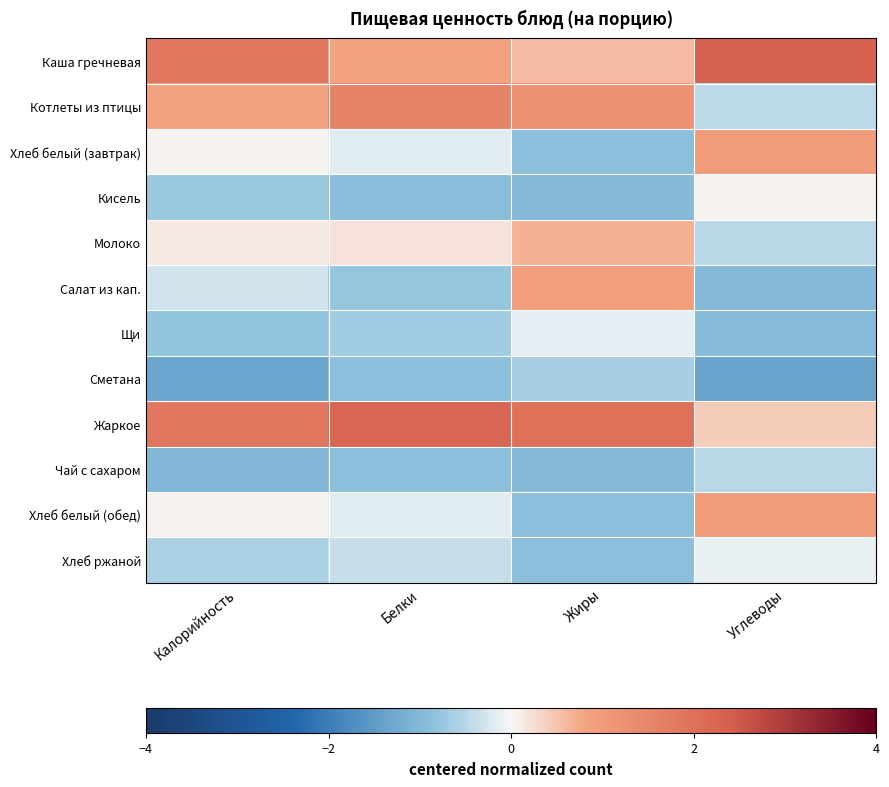

Reading left to right, extract all data points from this chart.

Каша гречневая: Калорийность=1.9	Белки=0.8	Жиры=0.6	Углеводы=2.4
Котлеты из птицы: Калорийность=0.8	Белки=1.6	Жиры=1.2	Углеводы=-0.4
Хлеб белый (завтрак): Калорийность=0.1	Белки=-0.2	Жиры=-0.9	Углеводы=1.0
Кисель: Калорийность=-0.7	Белки=-0.9	Жиры=-1.0	Углеводы=0.1
Молоко: Калорийность=0.1	Белки=0.2	Жиры=0.7	Углеводы=-0.5
Салат из кап.: Калорийность=-0.3	Белки=-0.8	Жиры=0.9	Углеводы=-1.0
Щи: Калорийность=-0.8	Белки=-0.7	Жиры=-0.1	Углеводы=-0.9
Сметана: Калорийность=-1.3	Белки=-0.9	Жиры=-0.6	Углеводы=-1.4
Жаркое: Калорийность=1.9	Белки=2.2	Жиры=2.0	Углеводы=0.4
Чай с сахаром: Калорийность=-1.0	Белки=-0.9	Жиры=-1.0	Углеводы=-0.5
Хлеб белый (обед): Калорийность=0.1	Белки=-0.2	Жиры=-0.9	Углеводы=1.0
Хлеб ржаной: Калорийность=-0.6	Белки=-0.4	Жиры=-0.9	Углеводы=-0.1